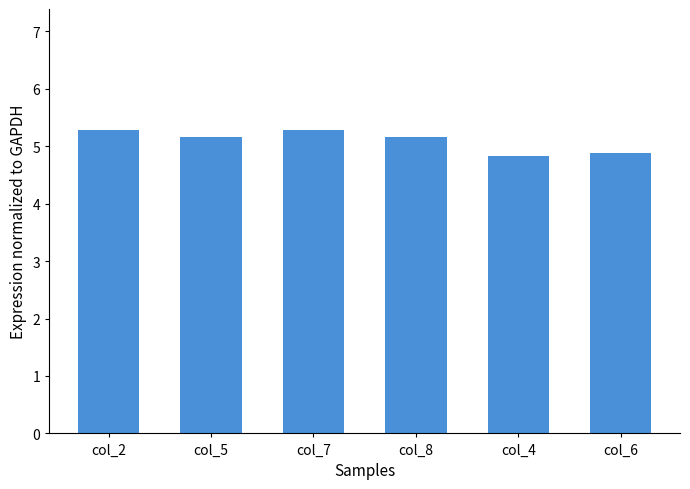

Is it true that the value at col_2 is 2.8?

False